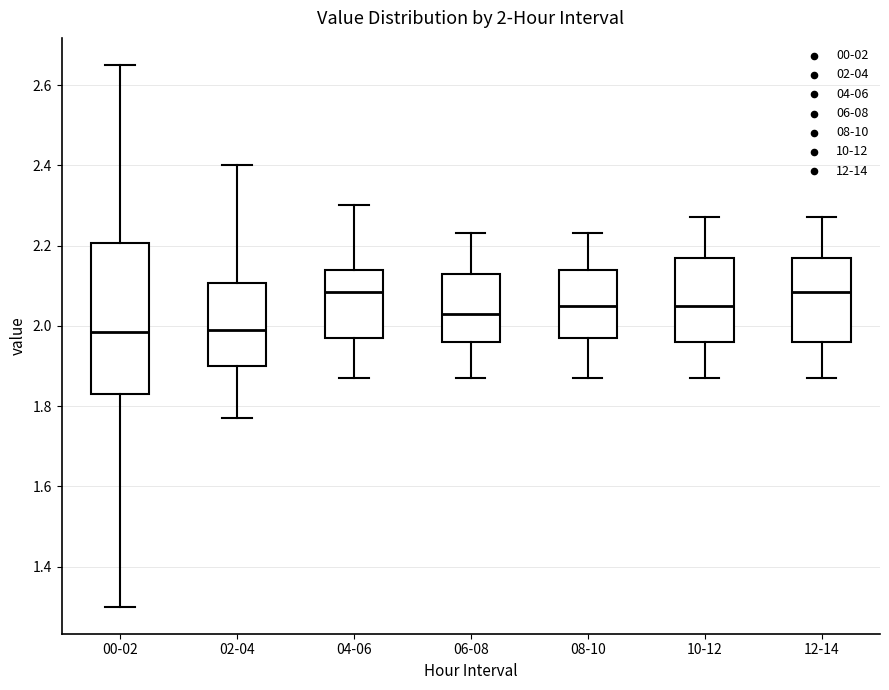

Which box is the tallest, from its lower edge to its upper edge?

00-02